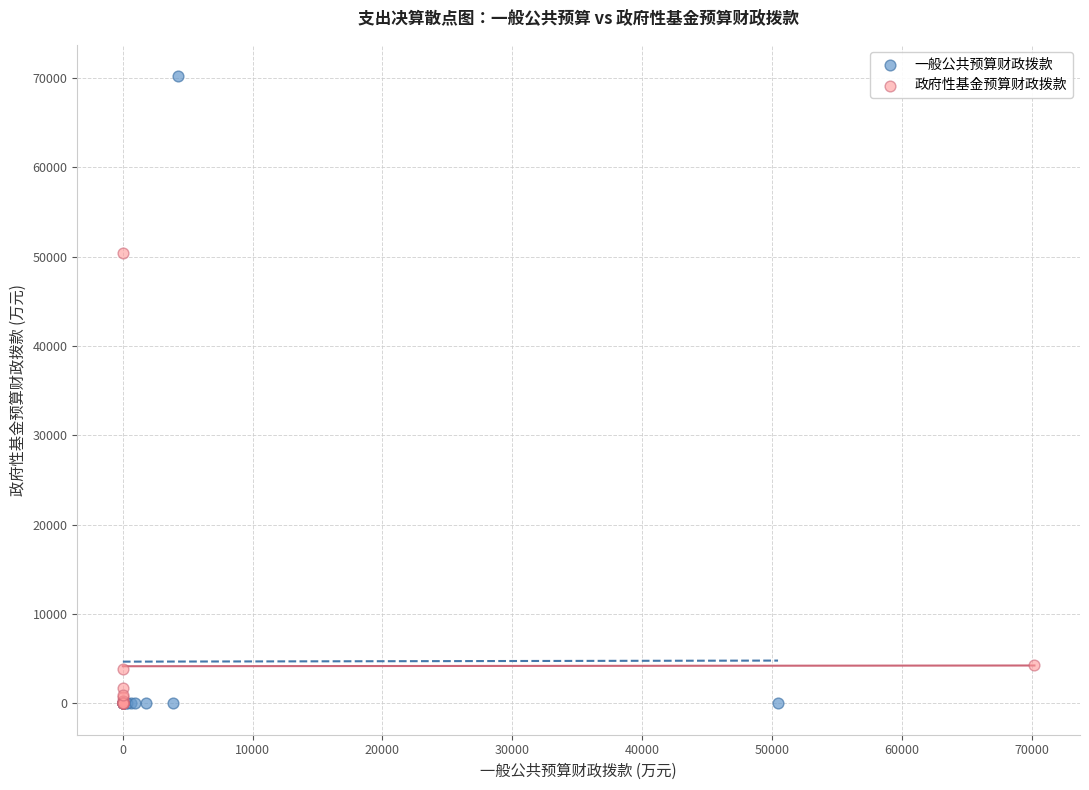

Which series reaches the maximum Y coordinate?

一般公共预算财政拨款